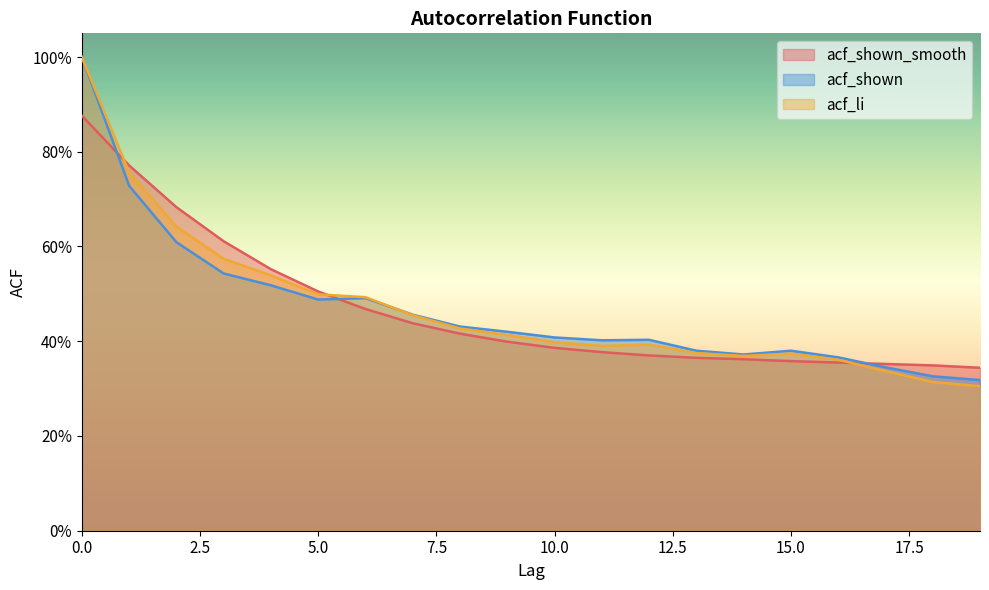

Reading right to left, extract all data points from this chart.

acf_shown_smooth: 0.3	0.3	0.4	0.4	0.4	0.4	0.4	0.4	0.4	0.4	0.4	0.4	0.4	0.5	0.5	0.6	0.6	0.7	0.8	0.9
acf_shown: 0.3	0.3	0.3	0.4	0.4	0.4	0.4	0.4	0.4	0.4	0.4	0.4	0.5	0.5	0.5	0.5	0.5	0.6	0.7	1.0
acf_li: 0.3	0.3	0.3	0.4	0.4	0.4	0.4	0.4	0.4	0.4	0.4	0.4	0.5	0.5	0.5	0.5	0.6	0.6	0.8	1.0